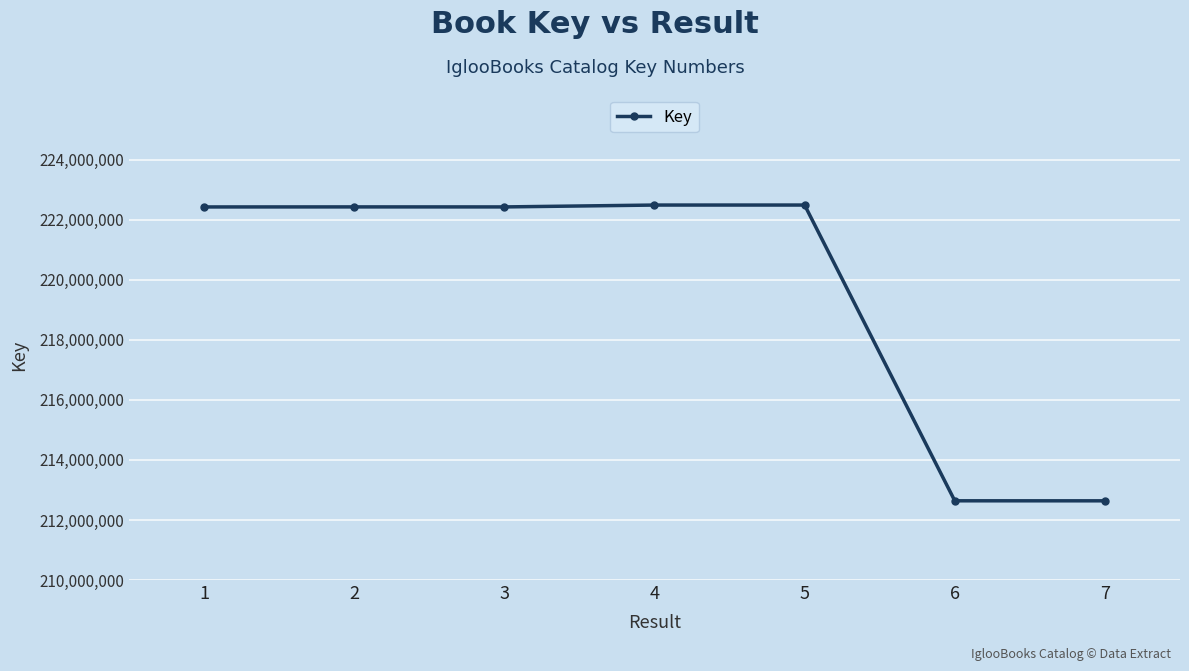

What is the sum of all values?

1537554341